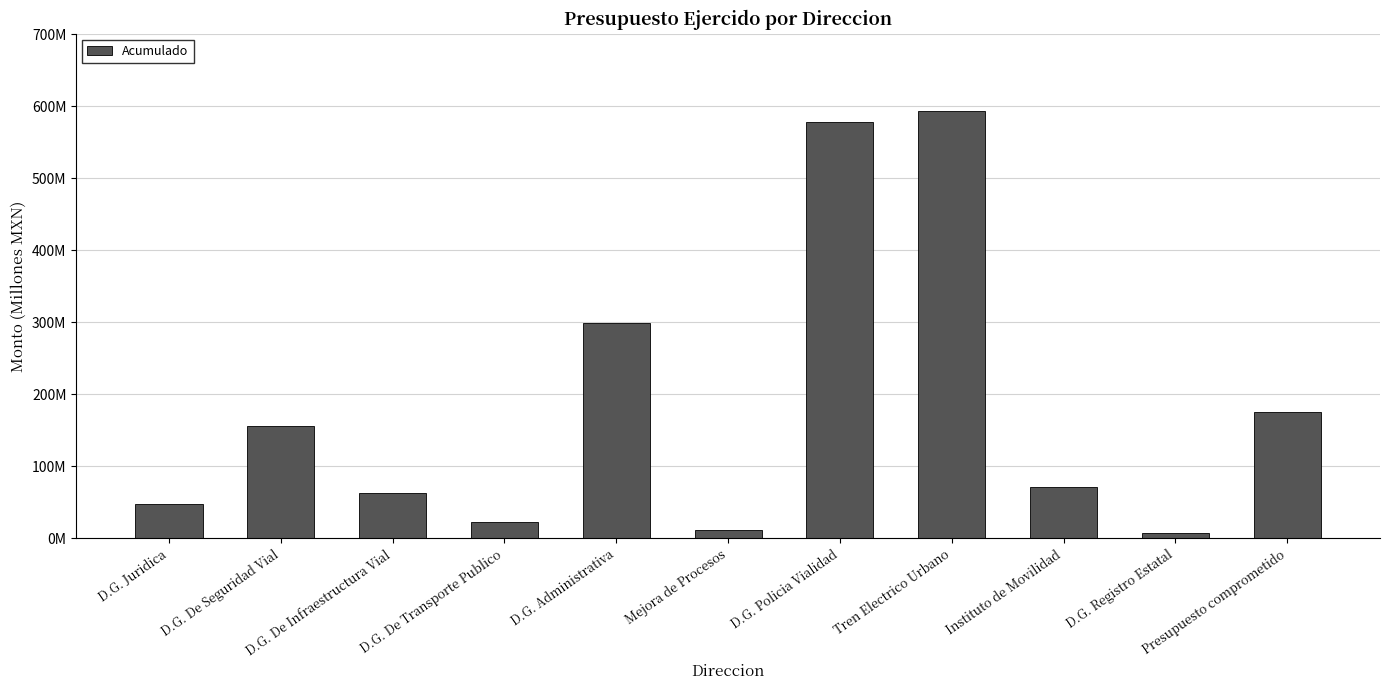

Does the chart contain any negative values?

No